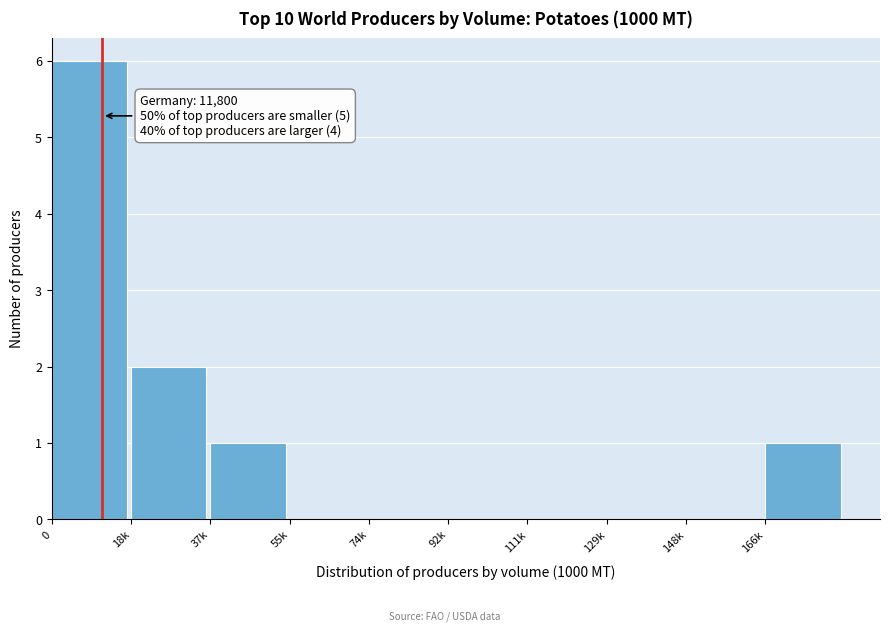

Reading right to left, transcribe all the data shown in this chart.

166k=1	148k=0	129k=0	111k=0	92k=0	74k=0	55k=0	37k=1	18k=2	0=6